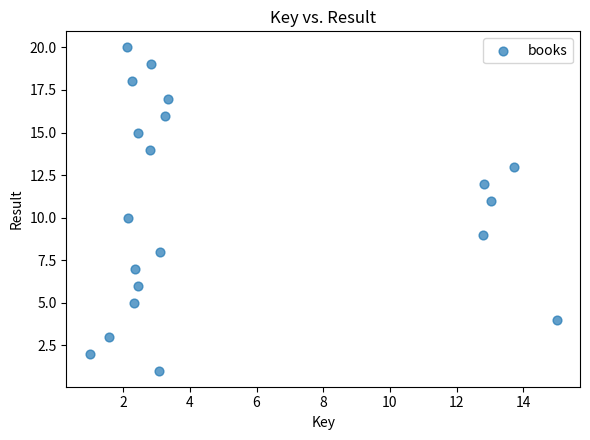

What is the range of Y values (max minus min)?

19